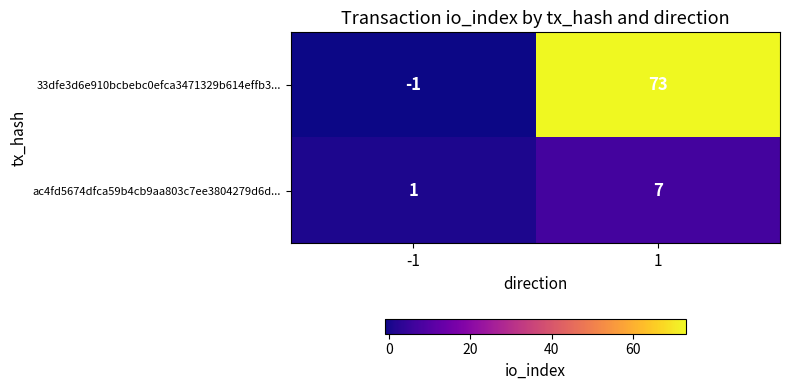

At -1, list the series in order from smallest to largest.

33dfe3d6e910bcbebc0efca3471329b614effb3..., ac4fd5674dfca59b4cb9aa803c7ee3804279d6d...